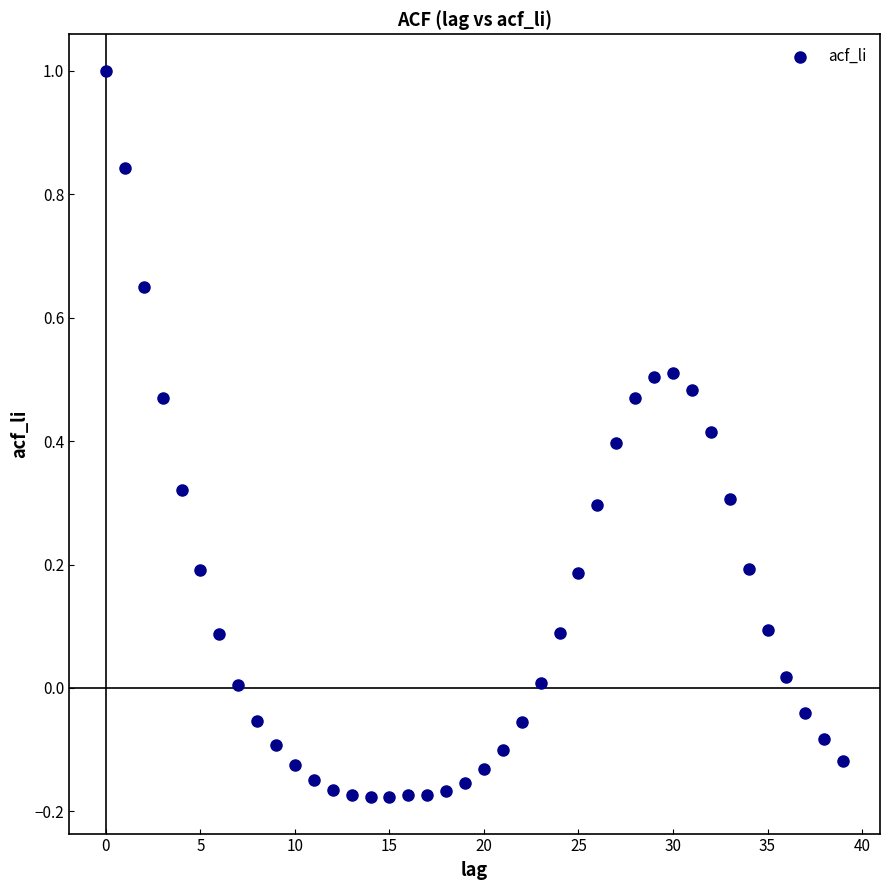

What is the range of Y values (max minus min)?

1.2